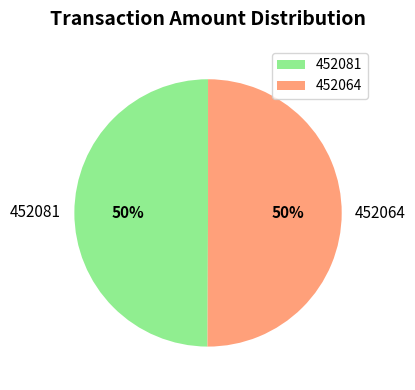

To the nearest percent, what is the average slice percentage?

50%